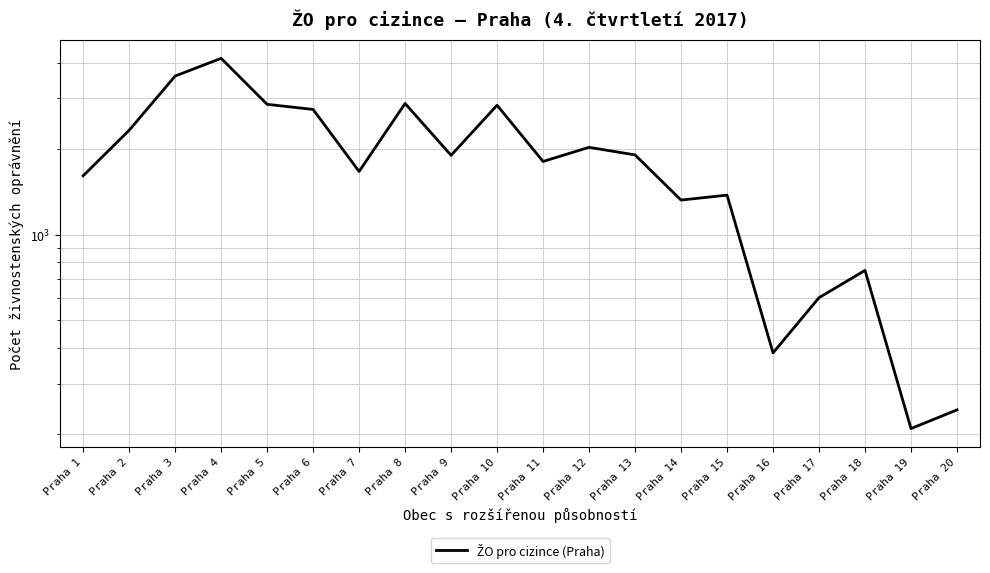

True or false: the data shows 4795 at Praha 6.

False